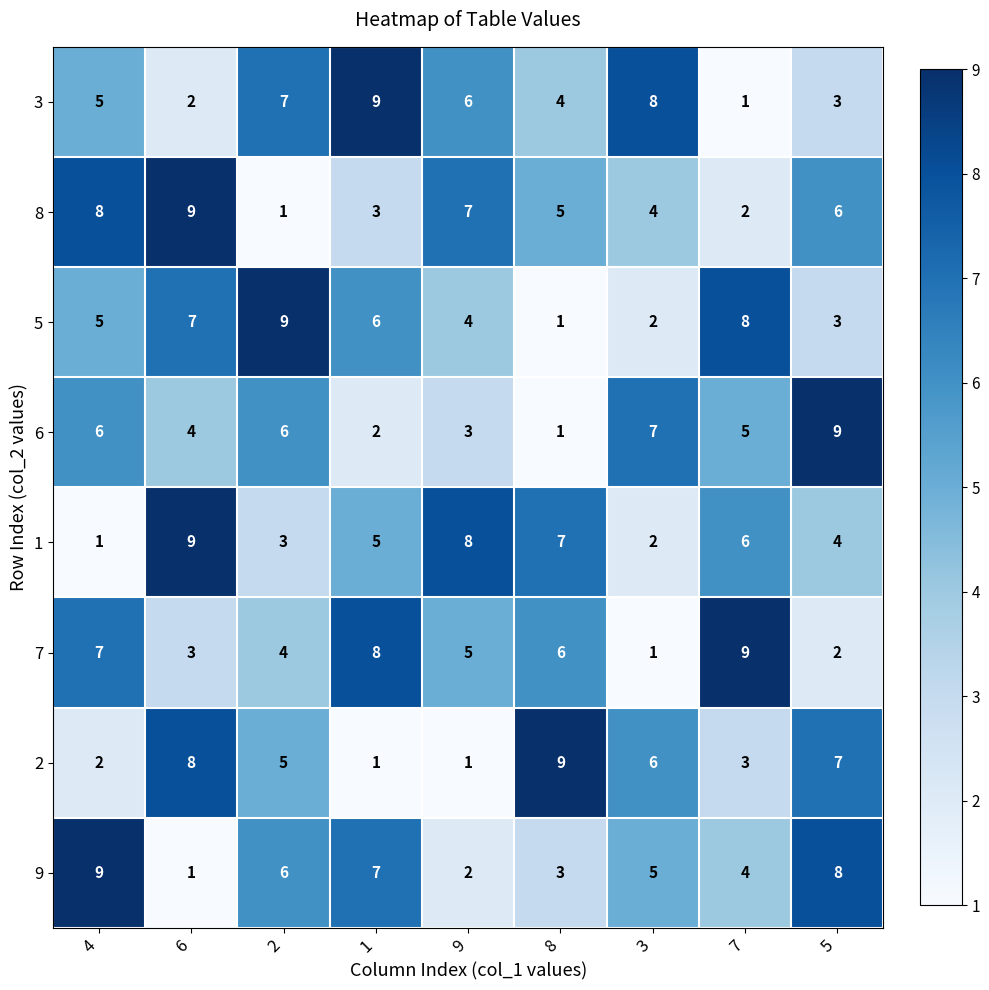

What is the greatest value displayed?

9